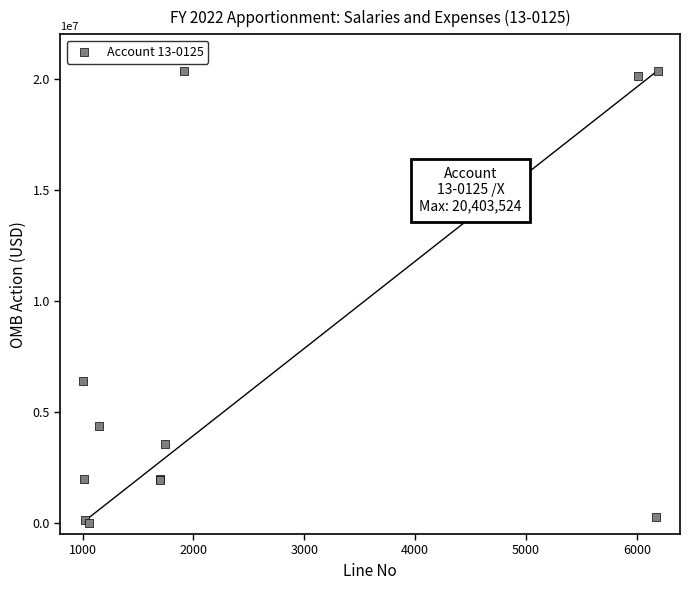

What Y value in the scatter plot is closest to 10206762?

6402554